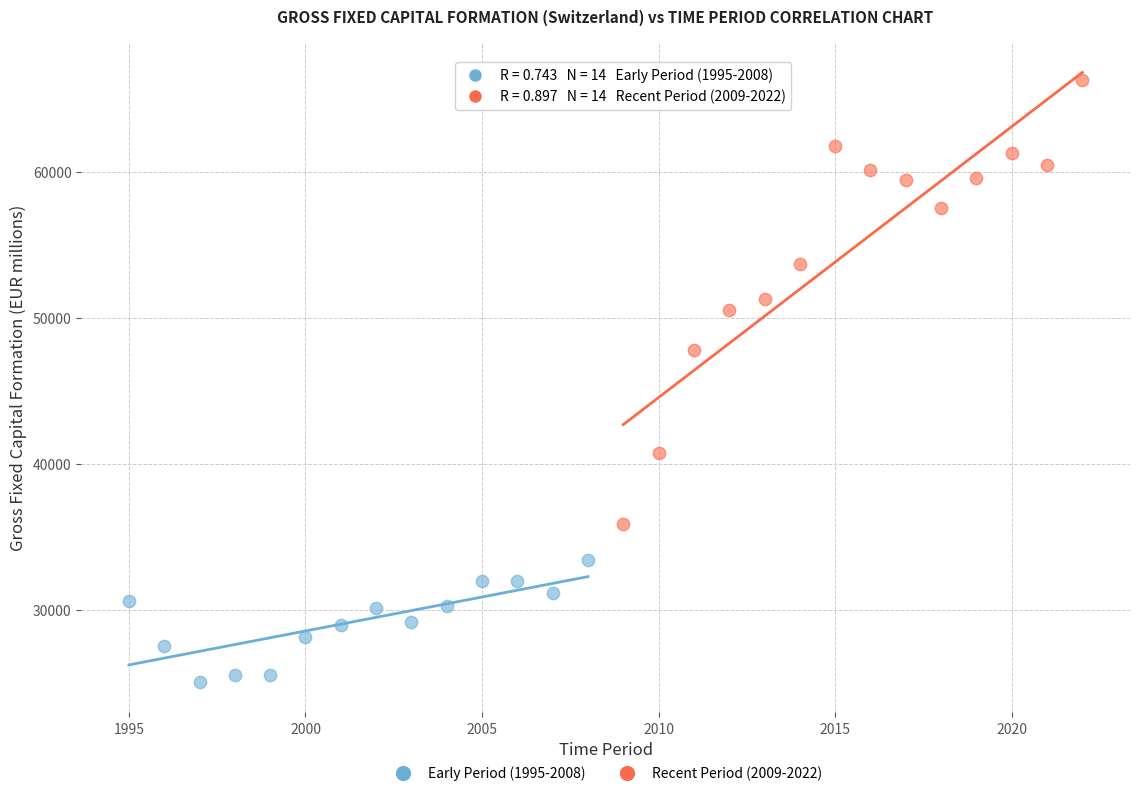

Which series has the largest Y range (max minus min)?

Recent Period (2009-2022)